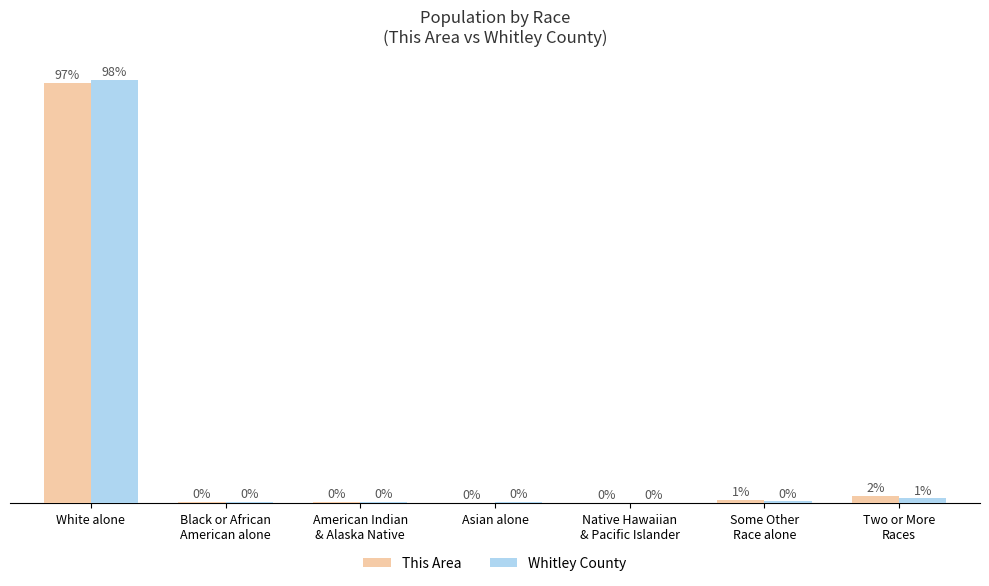

At which category is the sum across all series the highest?

White alone